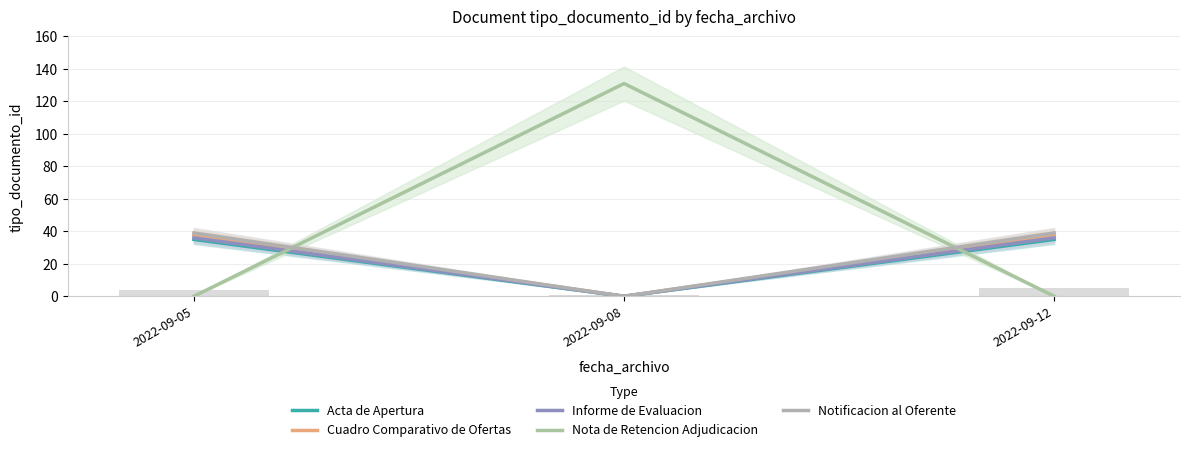

Which category has the lowest value across all series?

2022-09-08